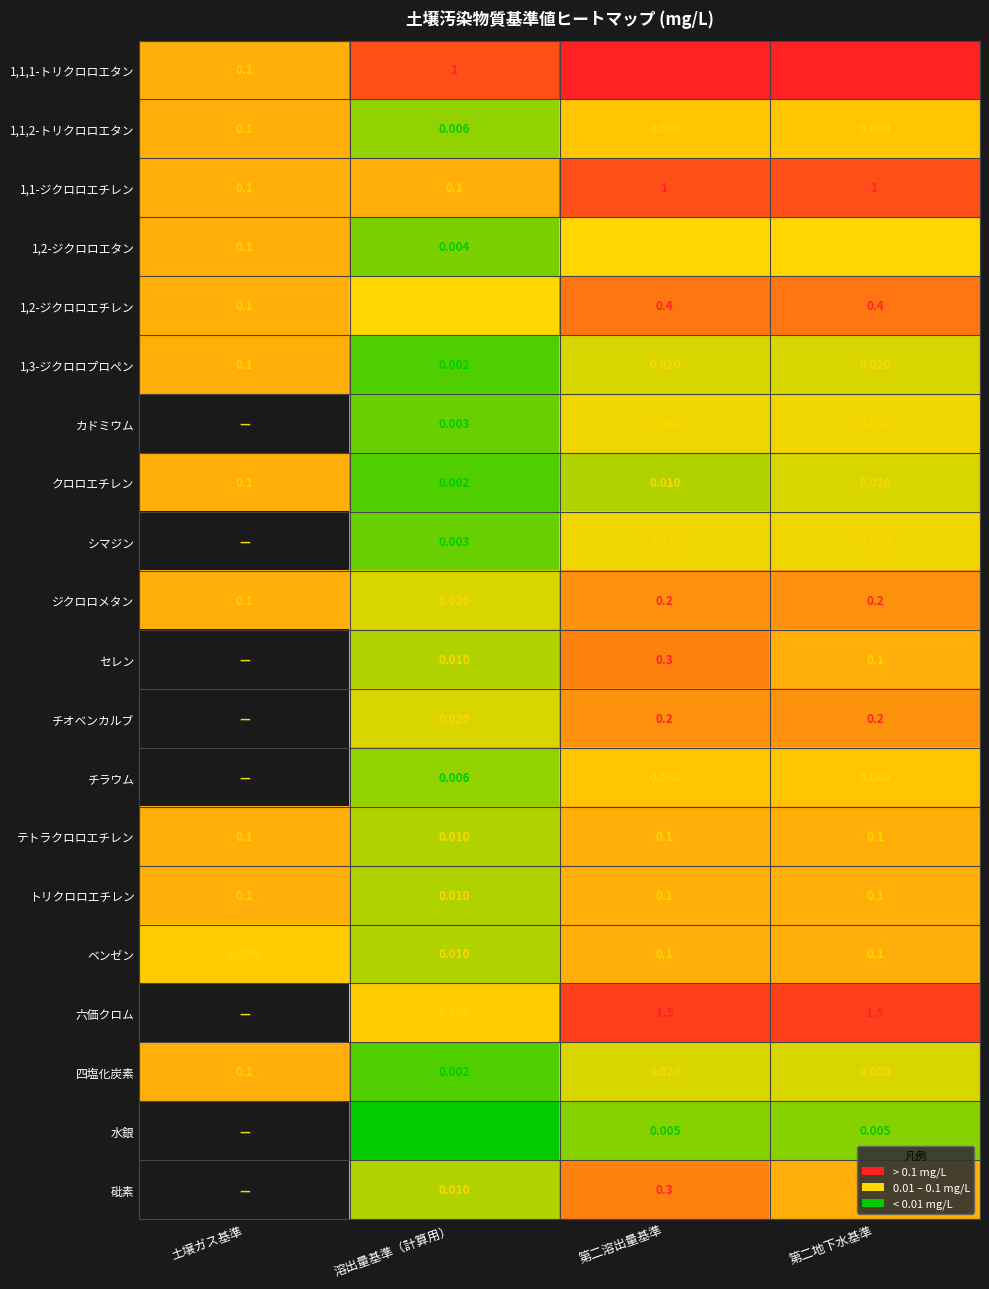

At which label is 1,2-ジクロロエチレン closest to 0?

溶出量基準（計算用）